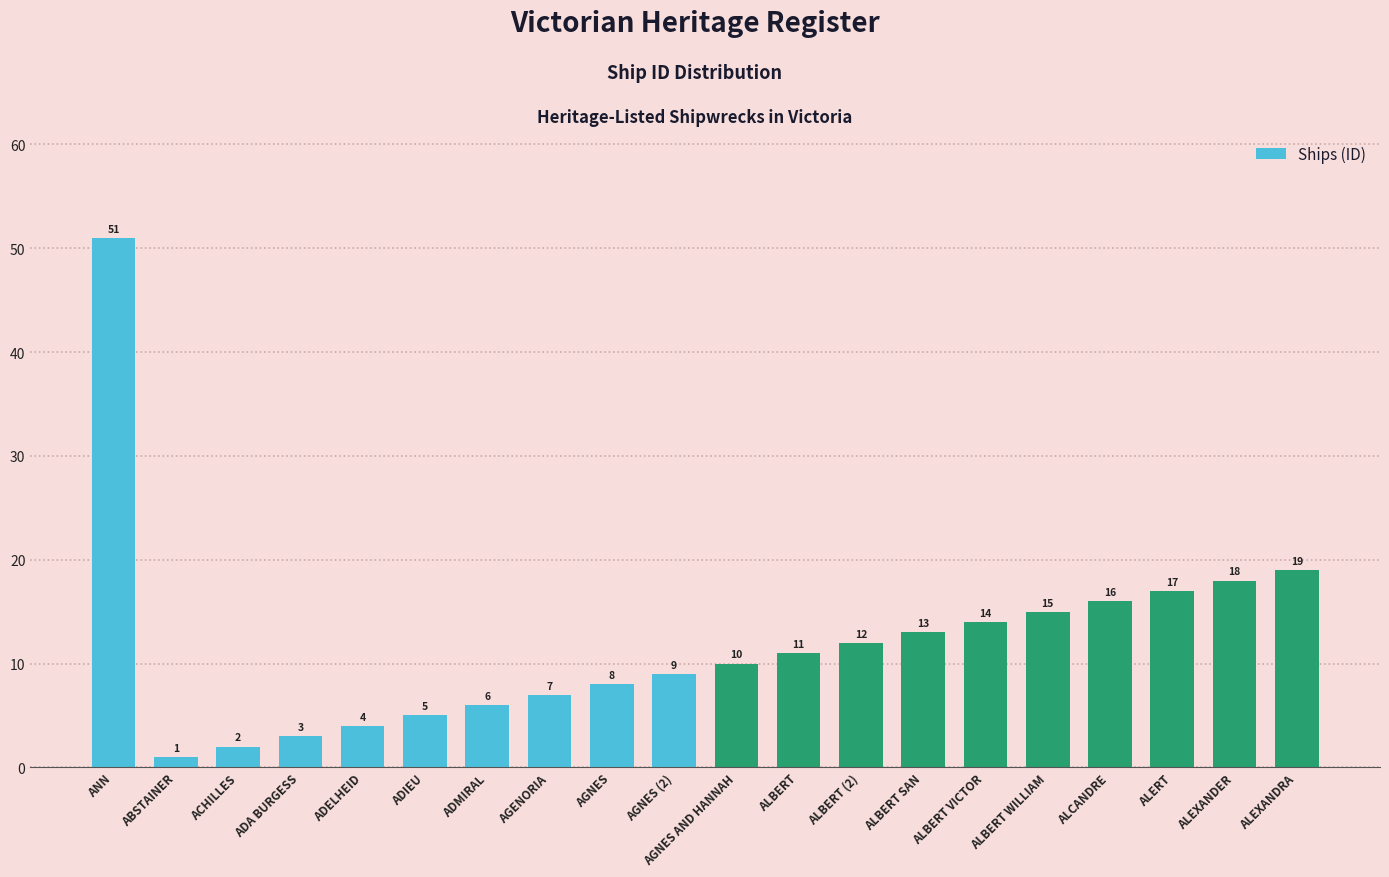

What is the average value?

12